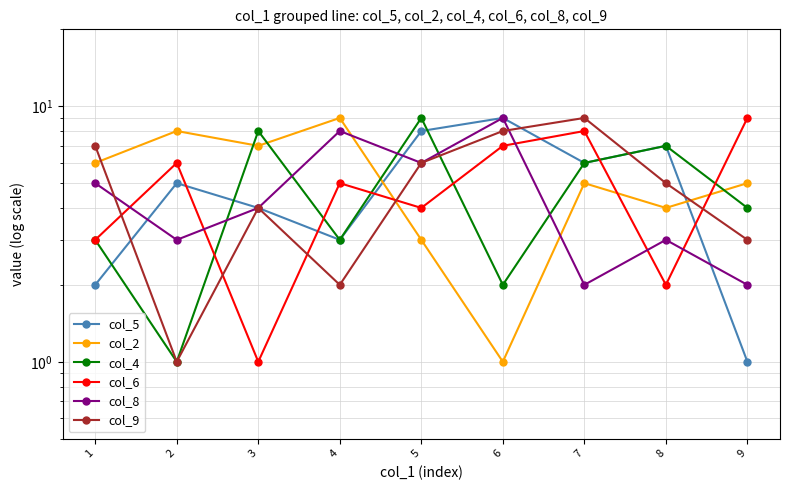

How many lines are shown in the chart?

6